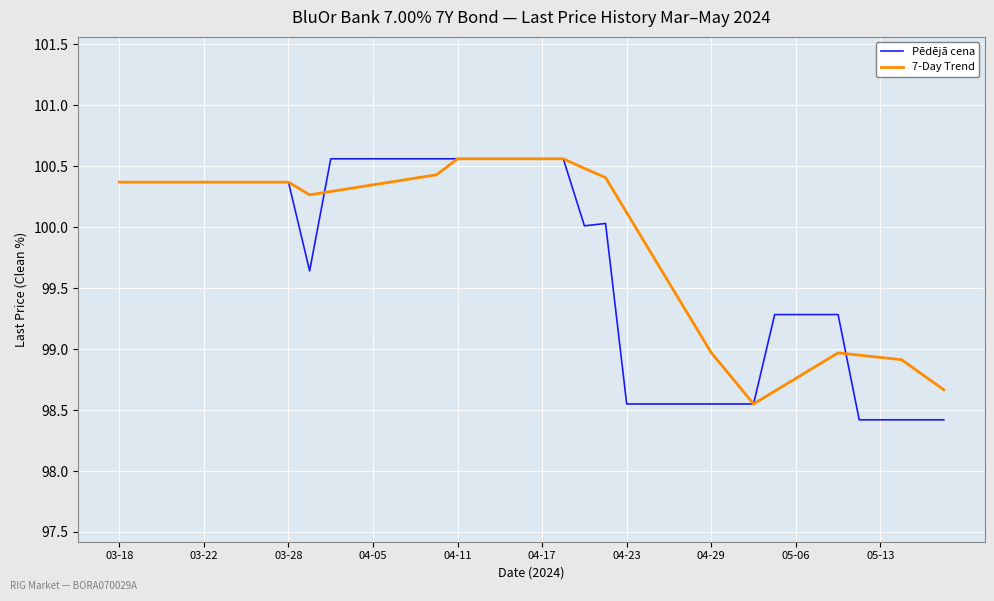

What is the highest value of the 7-Day Trend series?

100.6